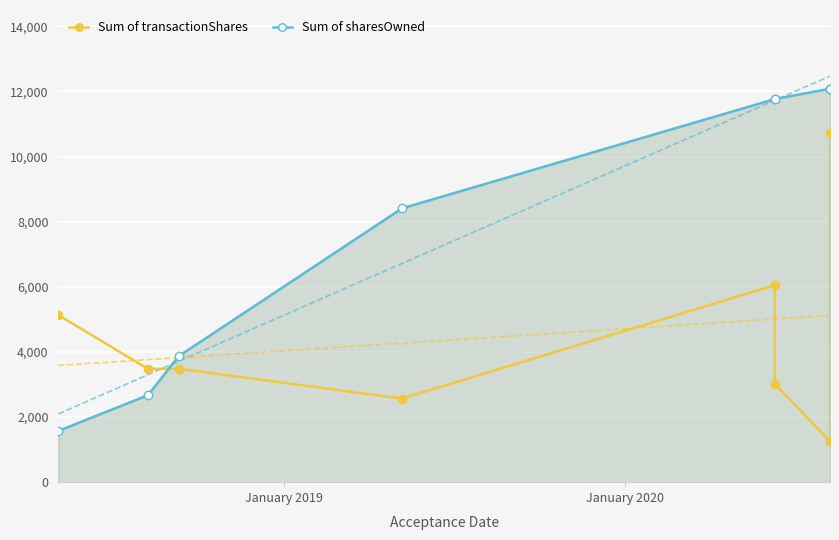

How many data points in Sum of transactionShares are above 3482?

3